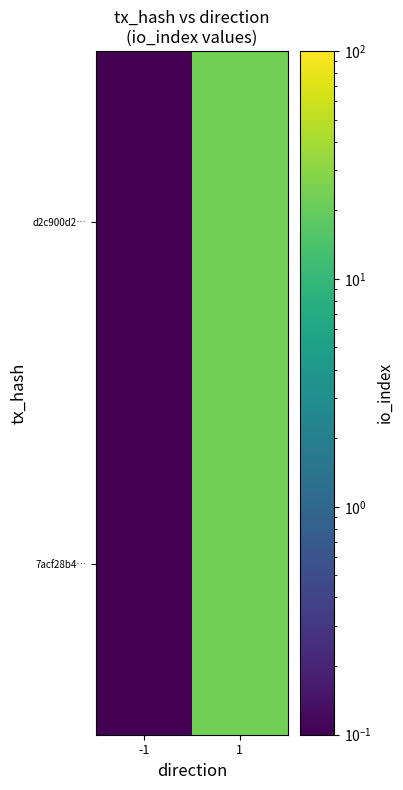

Reading left to right, what are all the values shown in this chart?

7acf28b4…: -1=0.1	1=23.0
d2c900d2…: -1=0.1	1=23.0